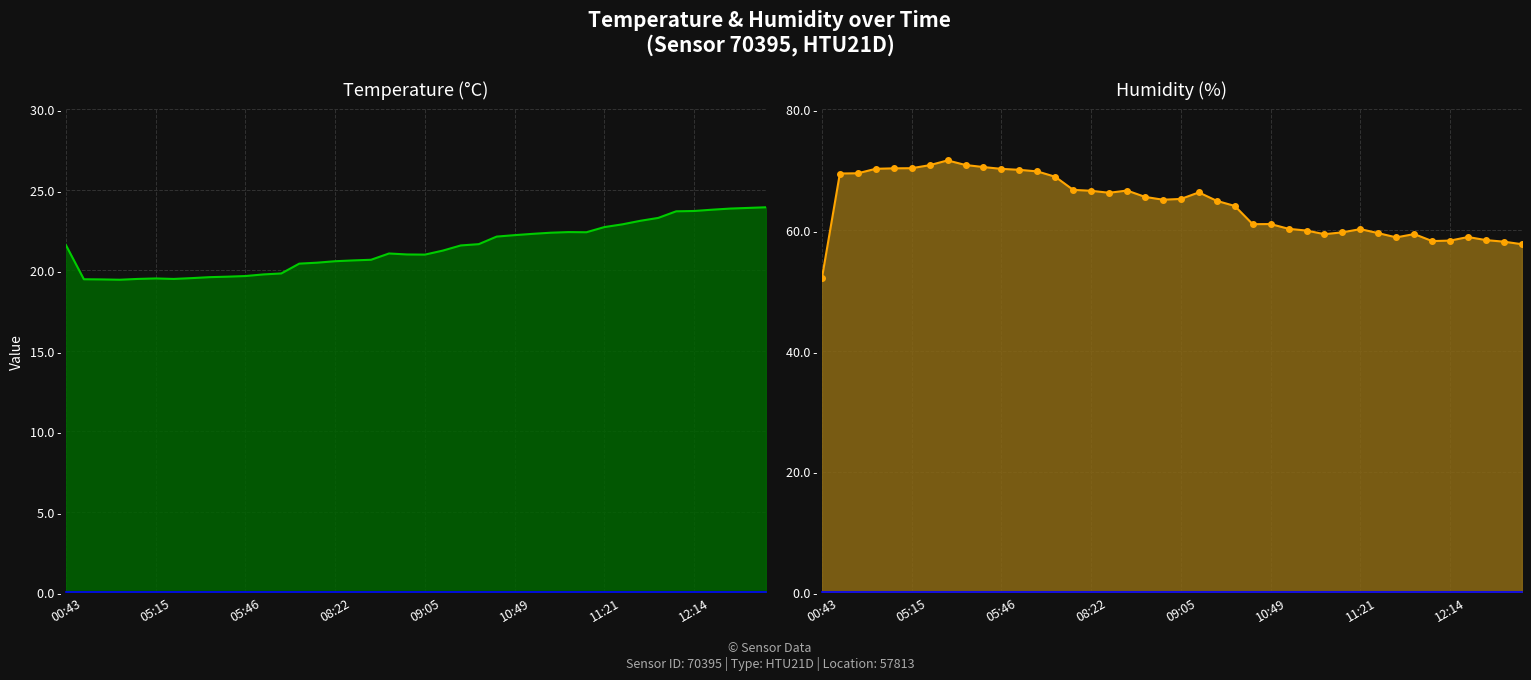

True or false: humidity has a value of 115.5 at 12:14.

False